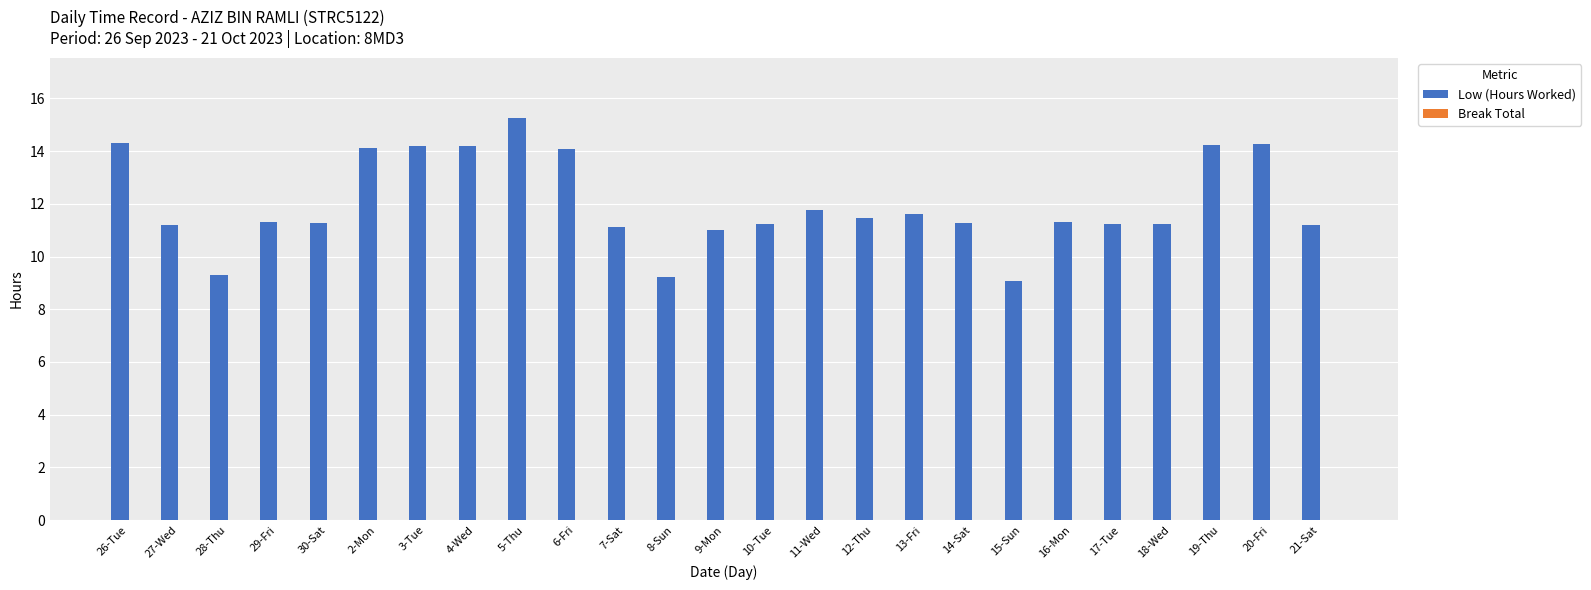

What is the sum of all values?

300.5